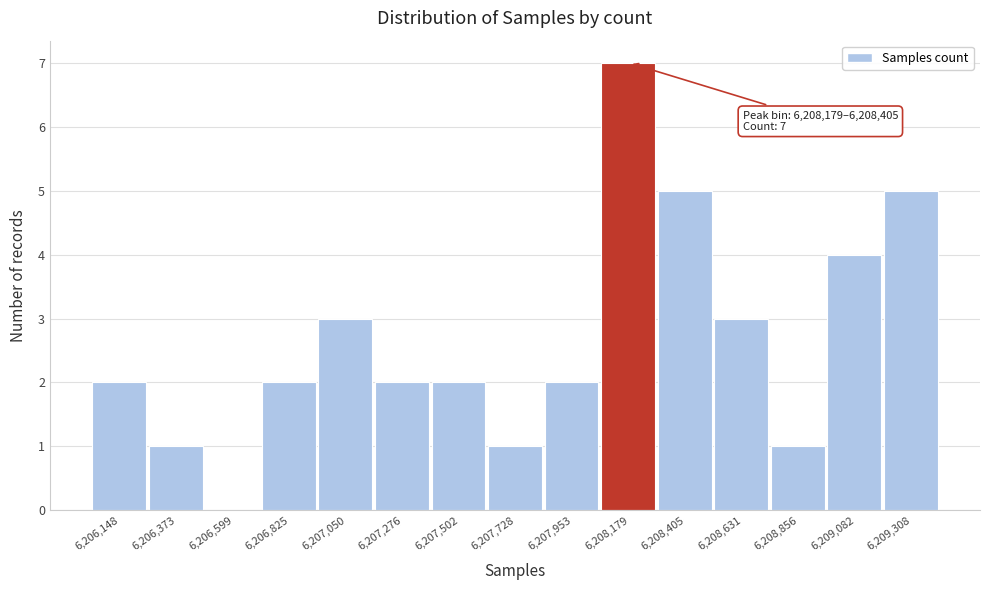

Reading right to left, transcribe all the data shown in this chart.

6,209,308=5	6,209,082=4	6,208,856=1	6,208,631=3	6,208,405=5	6,208,179=7	6,207,953=2	6,207,728=1	6,207,502=2	6,207,276=2	6,207,050=3	6,206,825=2	6,206,599=0	6,206,373=1	6,206,148=2